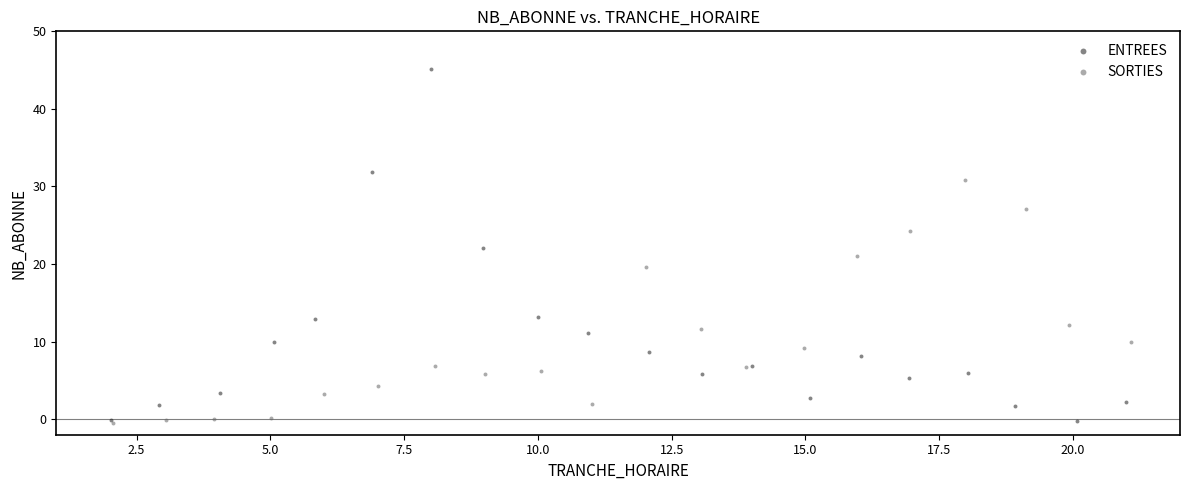

Which series has the widest spread of Y values?

ENTREES